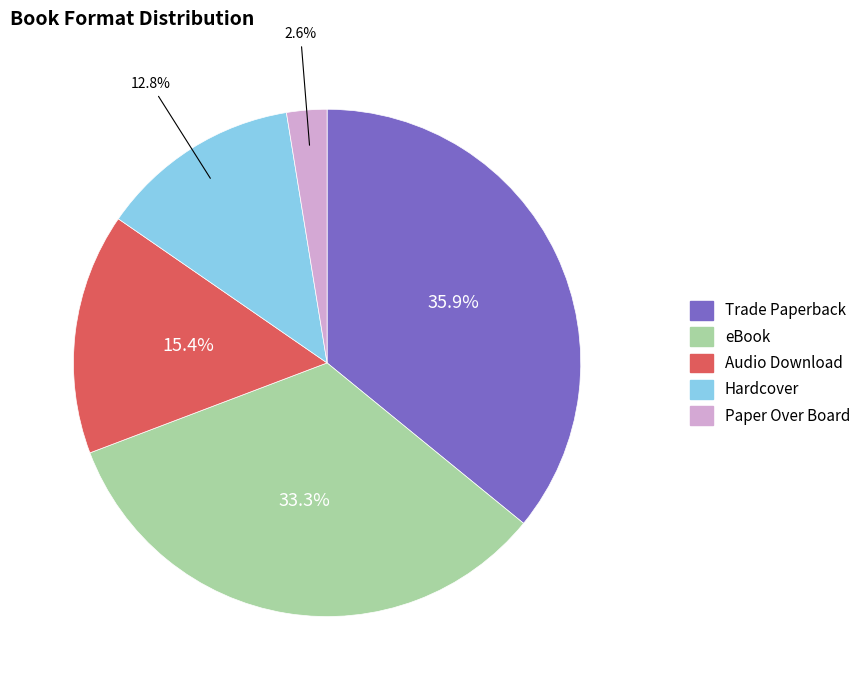

Rank the categories by value from lowest to highest.

Paper Over Board, Hardcover, Audio Download, eBook, Trade Paperback